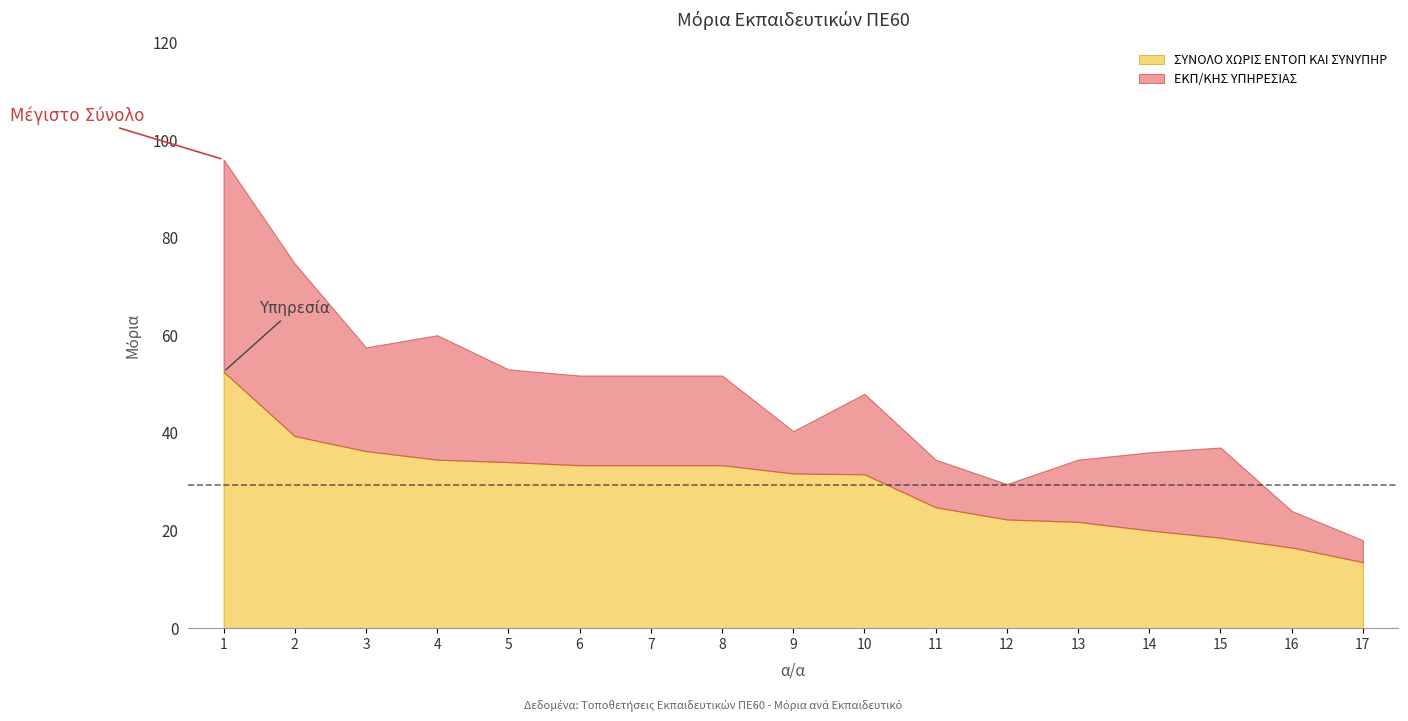

Rank the series by their average value, from highest to lowest.

ΣΥΝΟΛΟ ΧΩΡΙΣ ΕΝΤΟΠ ΚΑΙ ΣΥΝΥΠΗΡ, ΕΚΠ/ΚΗΣ ΥΠΗΡΕΣΙΑΣ